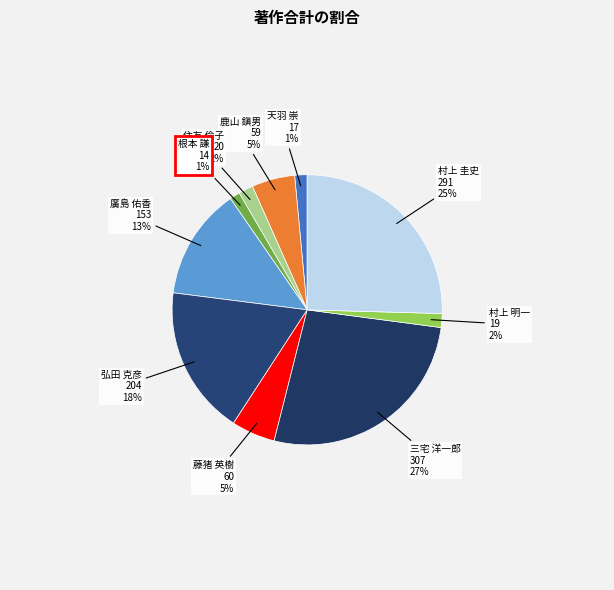

The 藤猪 英樹 slice represents 1% of the pie. True or false?

False